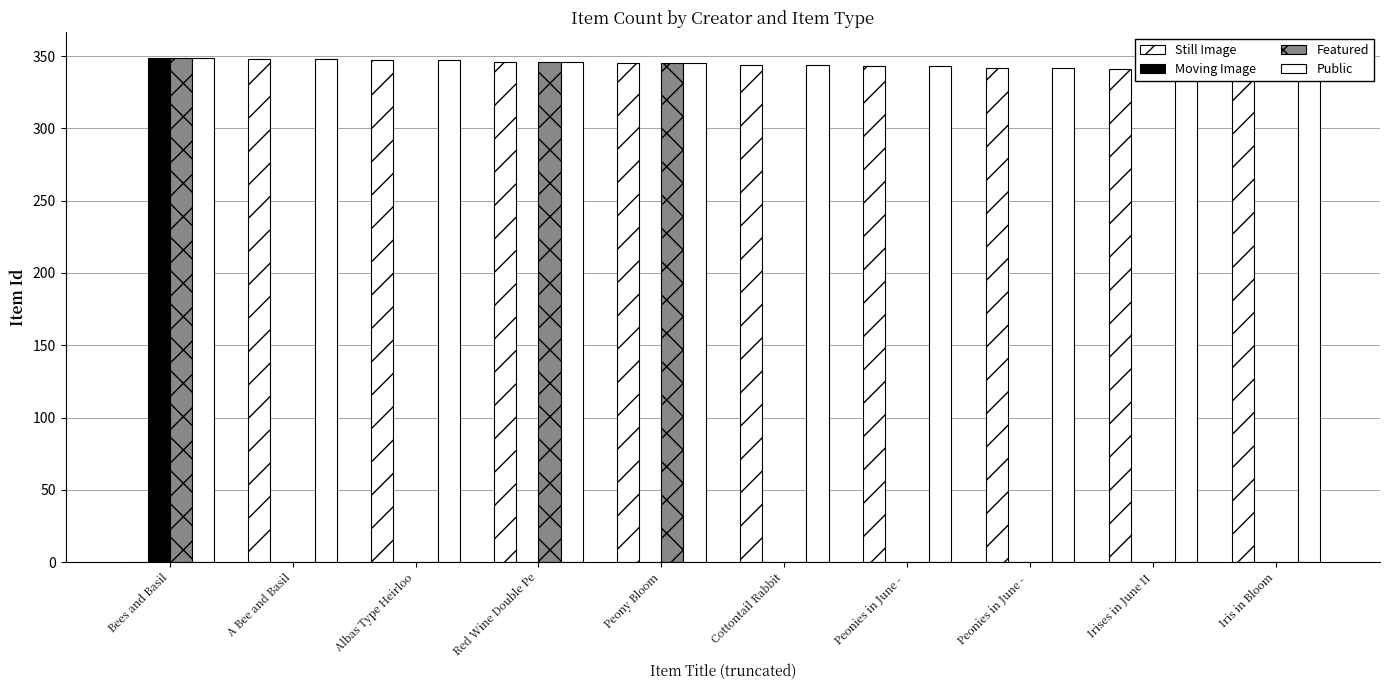

How many bars are there in total?

40